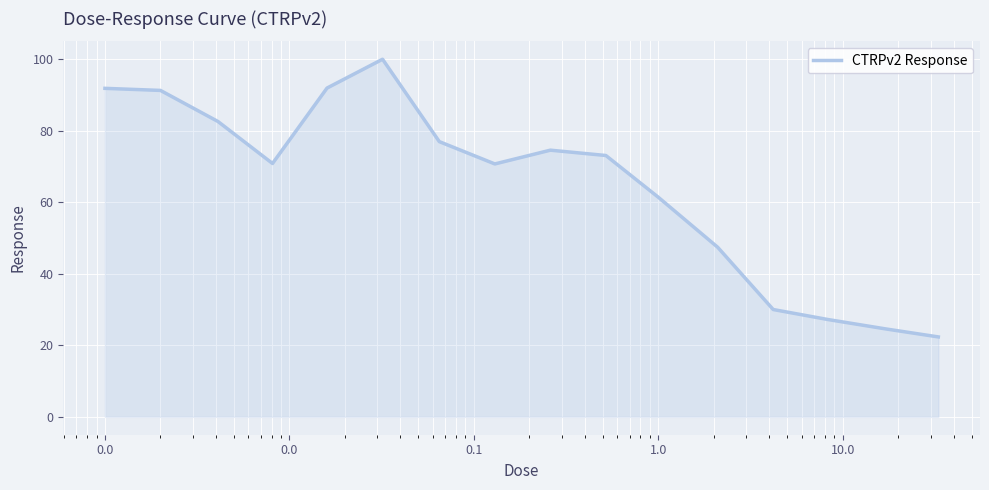

What is the minimum value shown in the chart?

22.4